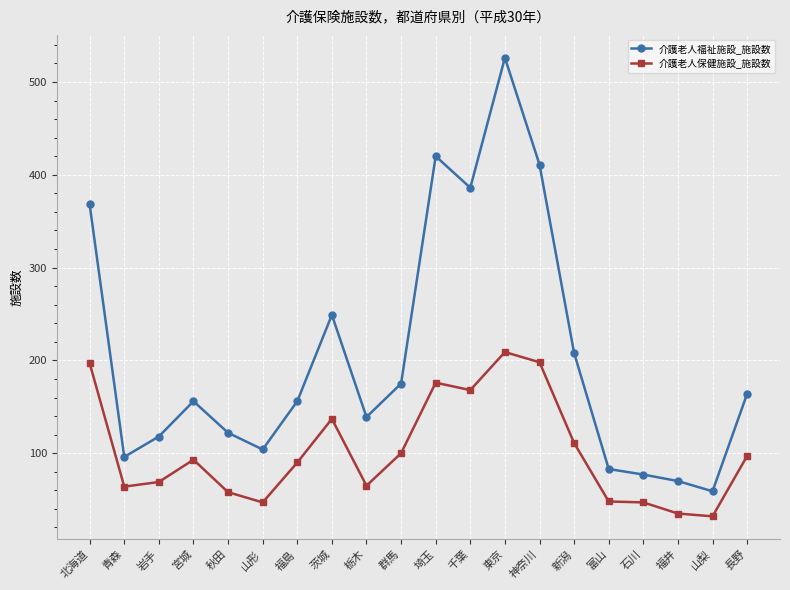

The value of 介護老人福祉施設_施設数 at 岩手 is 212. True or false?

False